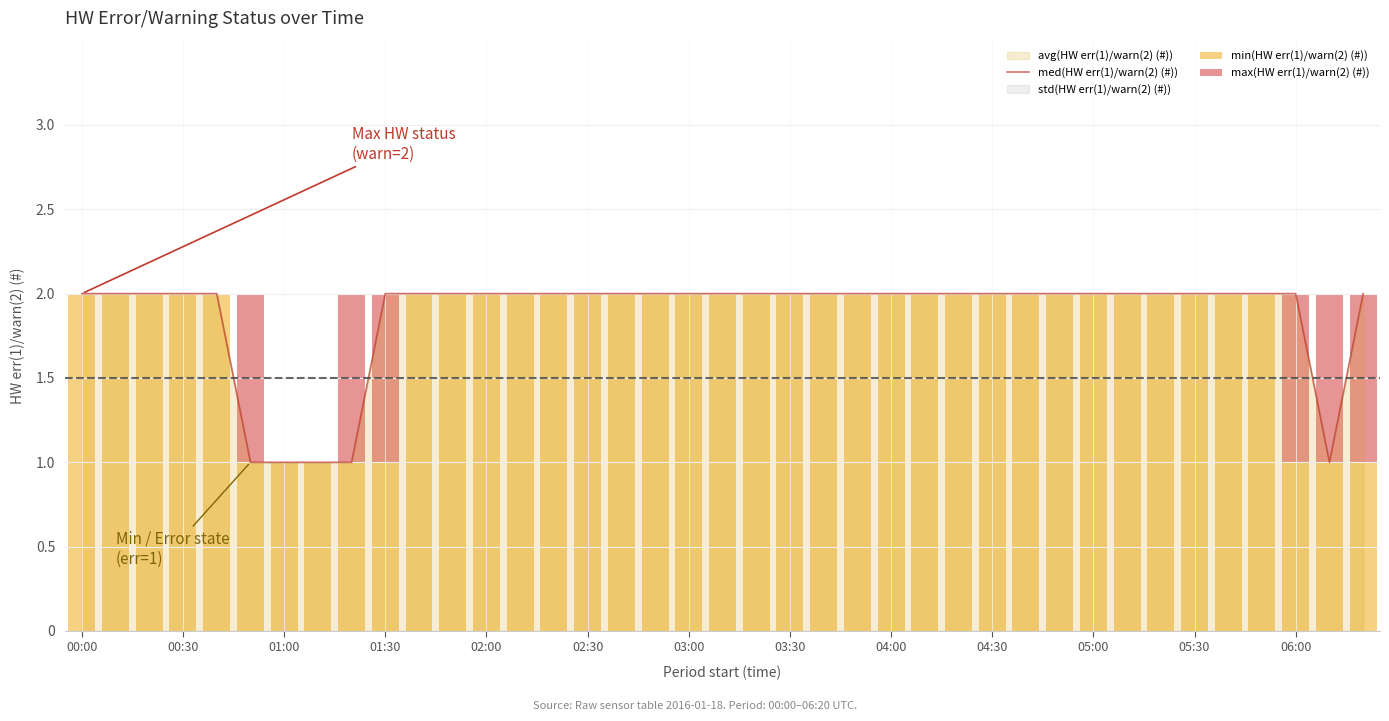

What is the total value across all series at 35?

4